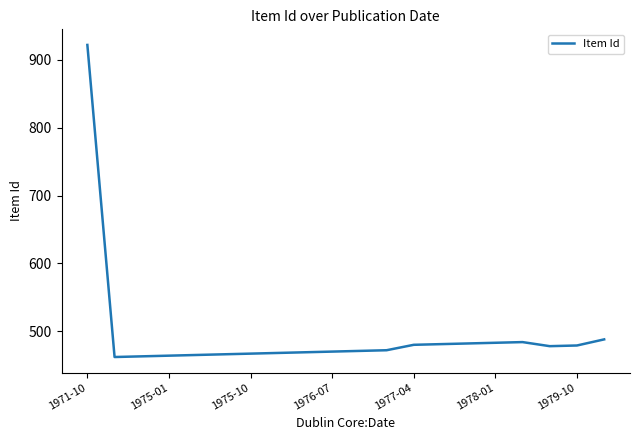

What is the difference between the maximum and minimum values?

460